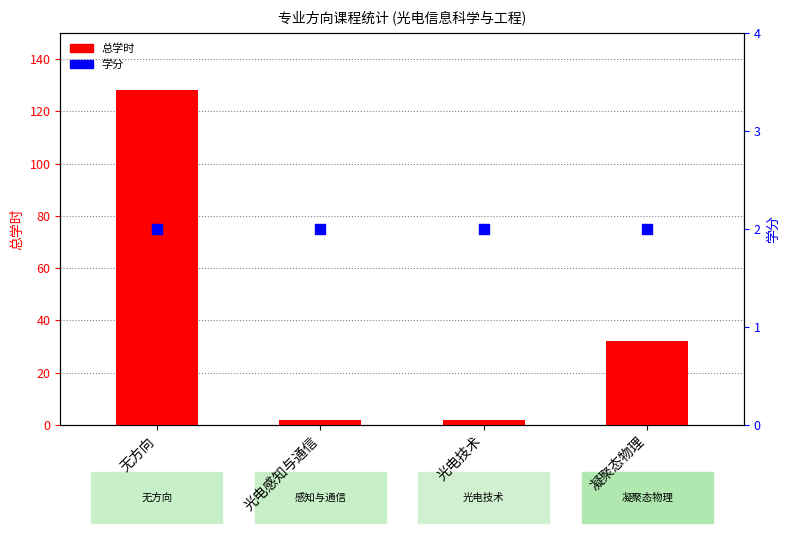

Which series has the largest Y range (max minus min)?

总学时